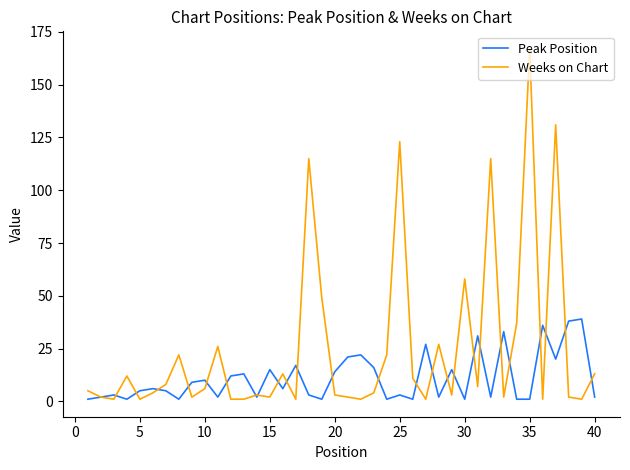

Reading right to left, what are all the values shown in this chart?

Peak Position: 2	39	38	20	36	1	1	33	2	31	1	15	2	27	1	3	1	16	22	21	14	1	3	17	6	15	2	13	12	2	10	9	1	5	6	5	1	3	2	1
Weeks on Chart: 13	1	2	131	1	167	37	2	115	7	58	3	27	1	11	123	22	4	1	2	3	49	115	1	13	2	3	1	1	26	6	2	22	8	4	1	12	1	2	5